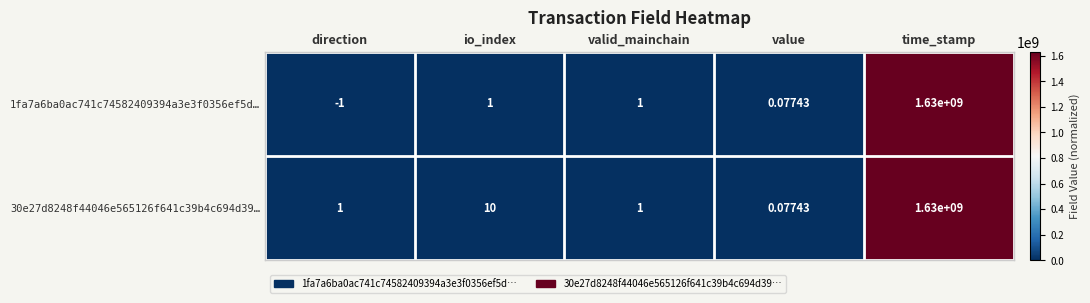

Which category has the highest value in the 30e27d8248f44046e565126f641c39b4c694d39… series?

time_stamp